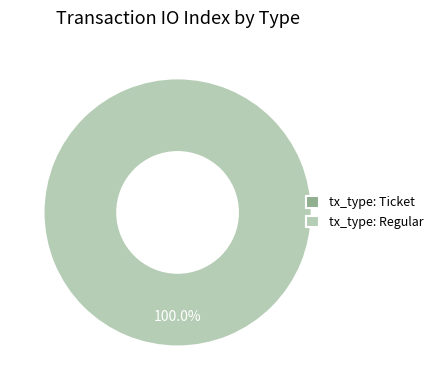

What portion of the pie excludes tx_type: Ticket?

100.0%